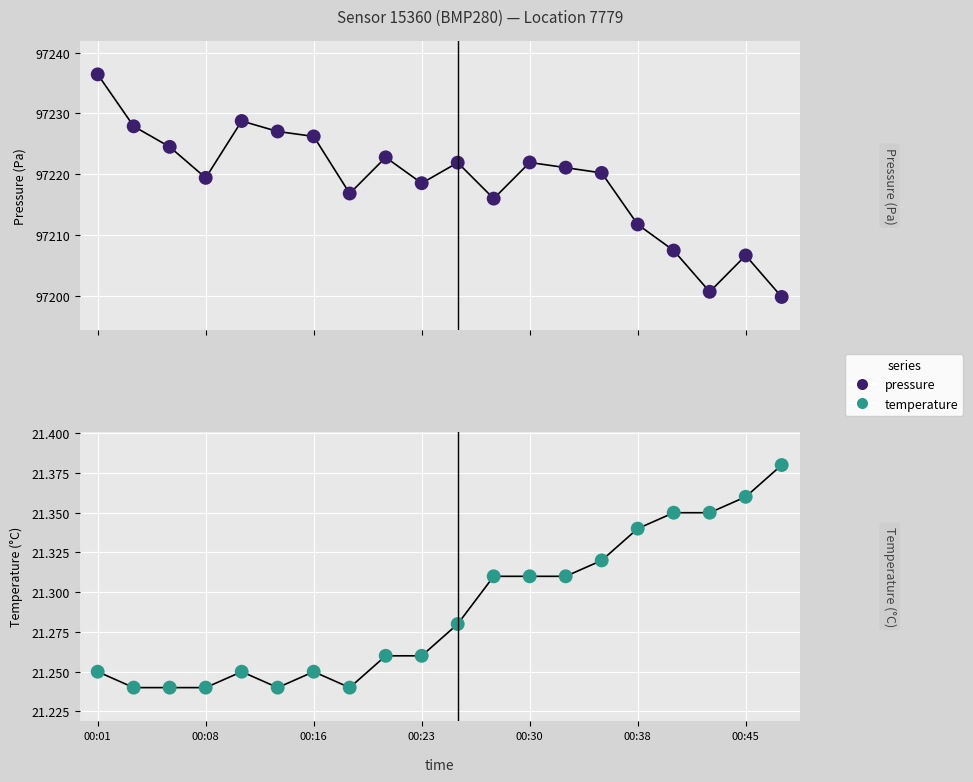

Is the value of temperature at 8 greater than the value of pressure at 15?

No